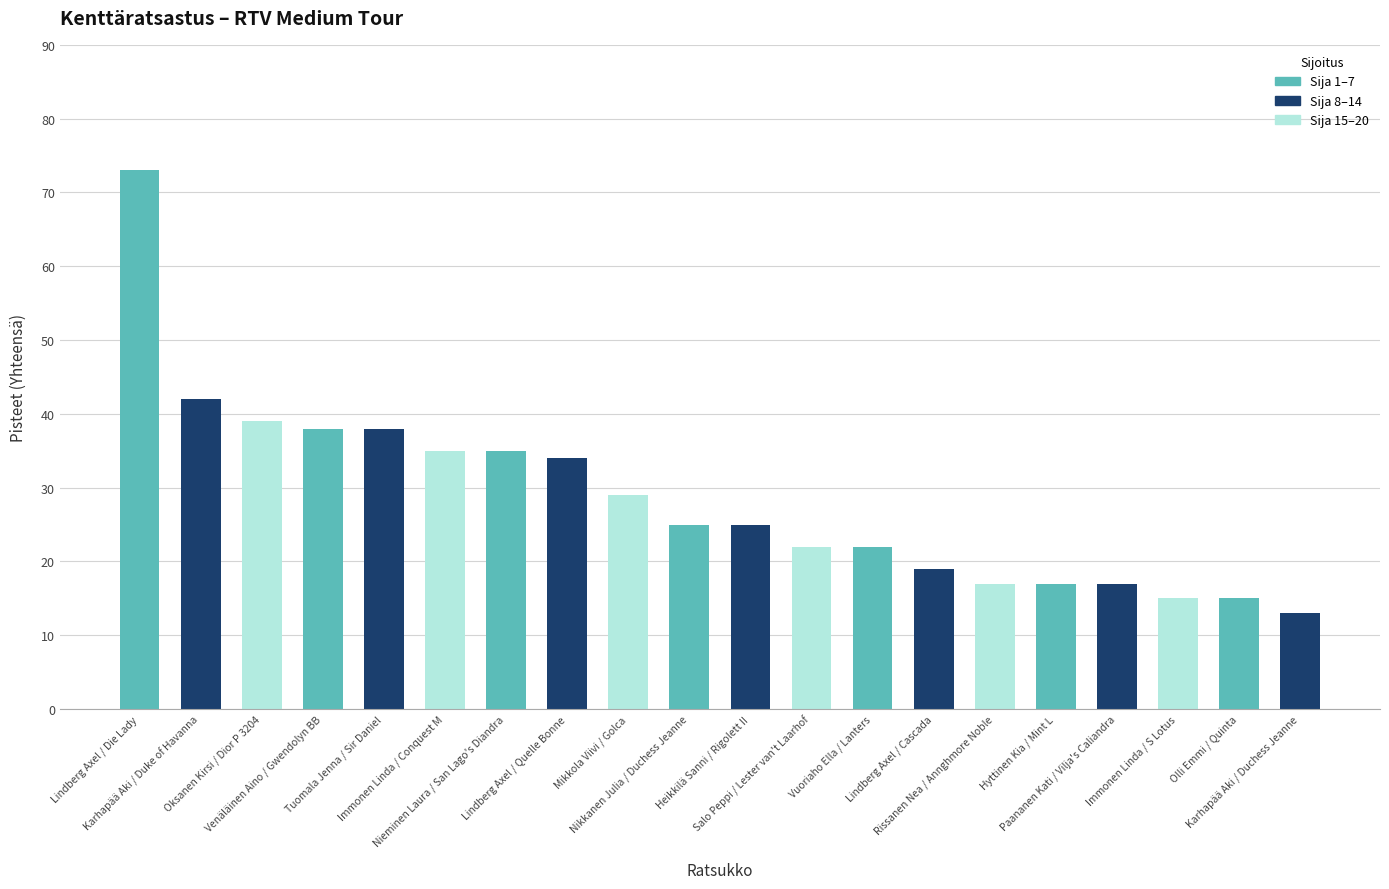

Reading left to right, transcribe all the data shown in this chart.

73	42	39	38	38	35	35	34	29	25	25	22	22	19	17	17	17	15	15	13